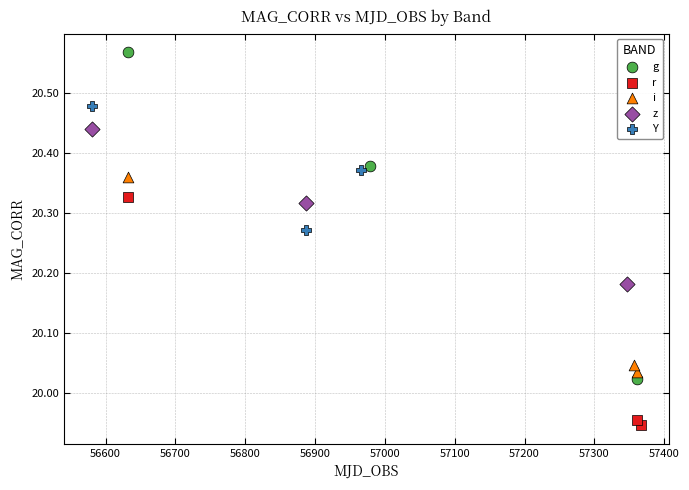

Which series has the largest Y range (max minus min)?

g